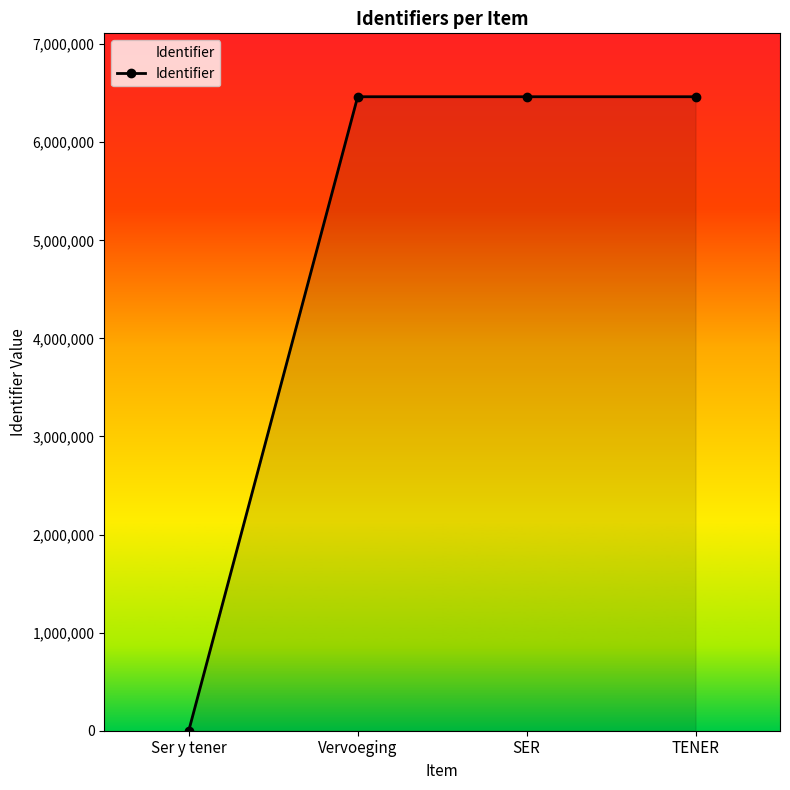

What is the change in value from Ser y tener to Vervoeging?

+6463858